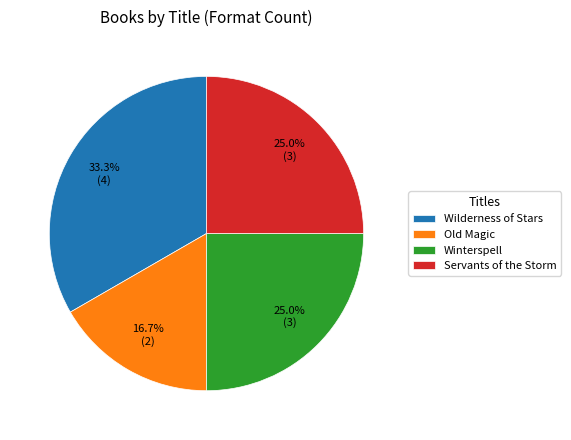

Is it true that Wilderness of Stars is 33% of the pie?

True